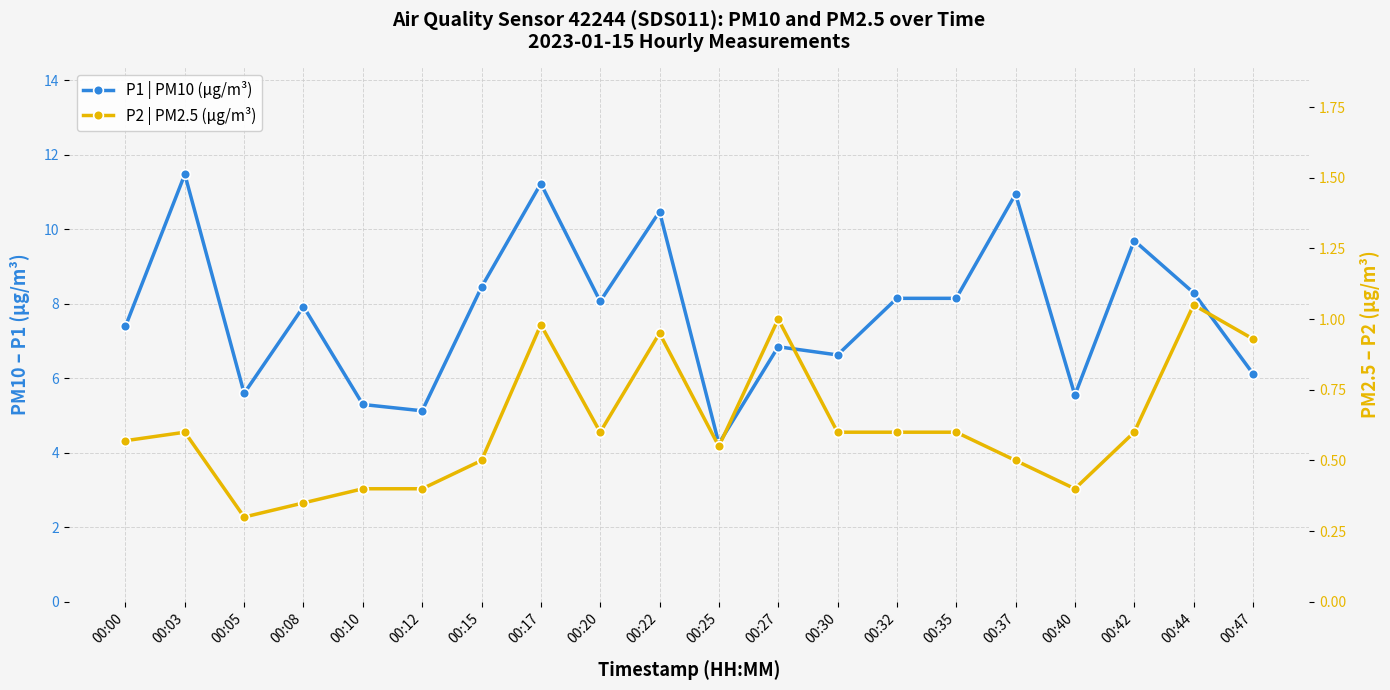

What is the sum of all P1 | PM10 (µg/m³) values?

155.7